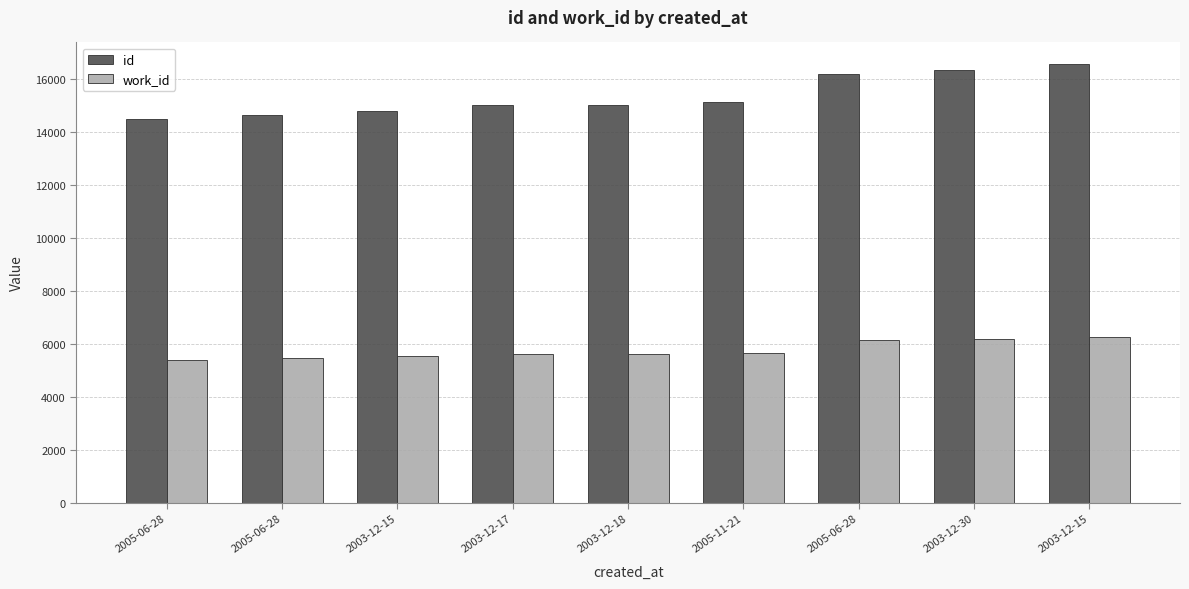

What is the difference between the id values at 2005-06-28 and 2003-12-15?

1402